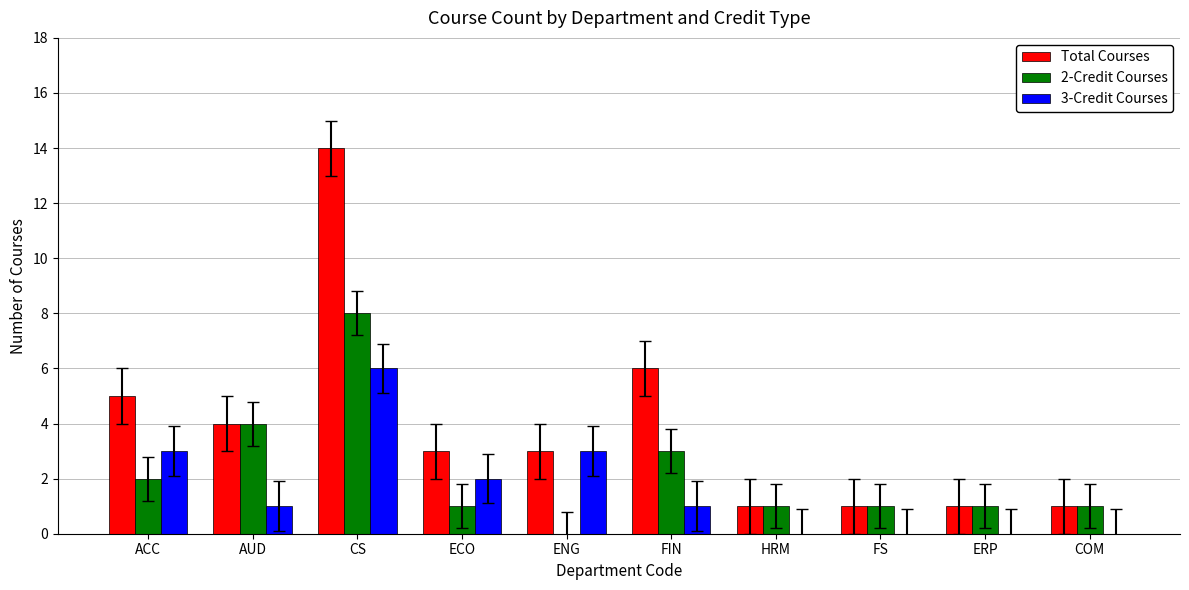

At which label is Total Courses closest to 7?

FIN